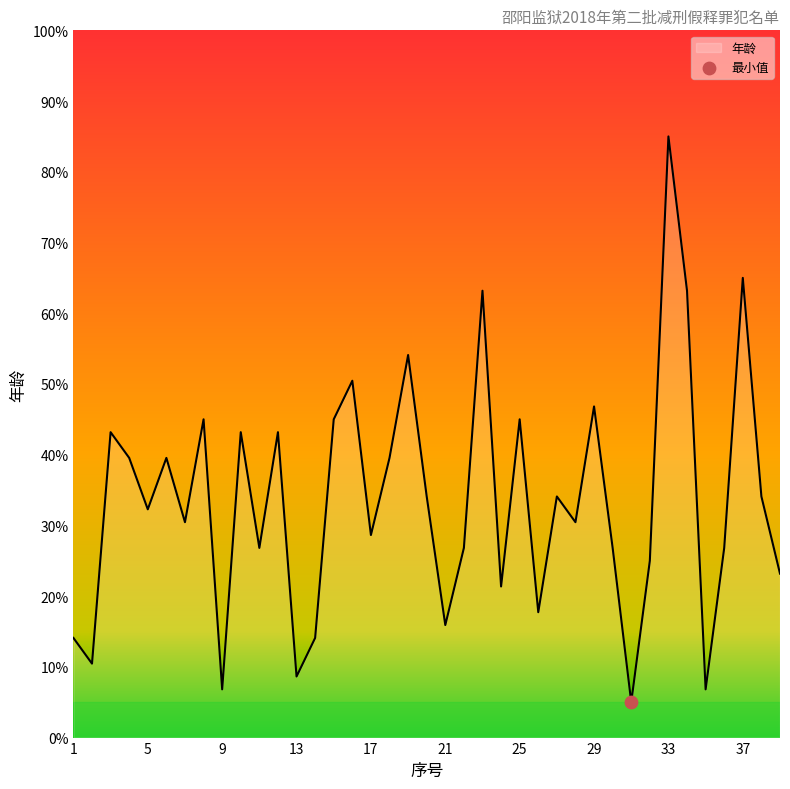

What is the difference between the maximum and minimum values?

80.0